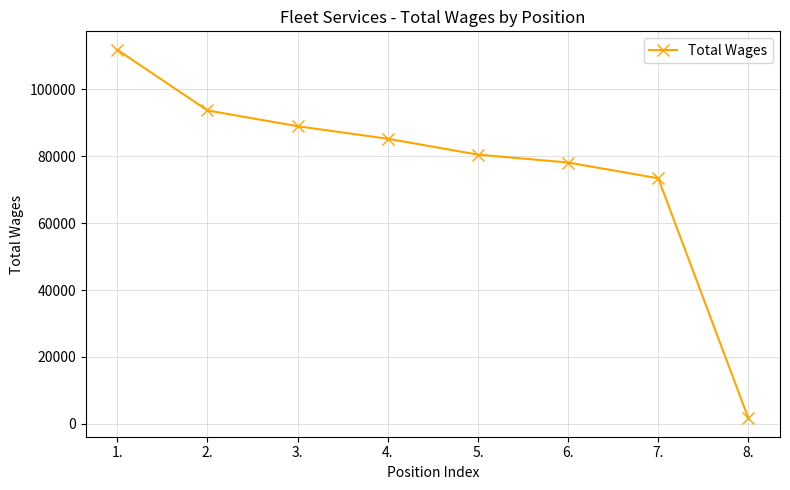

Is this an area chart (filled region under the line)?

No